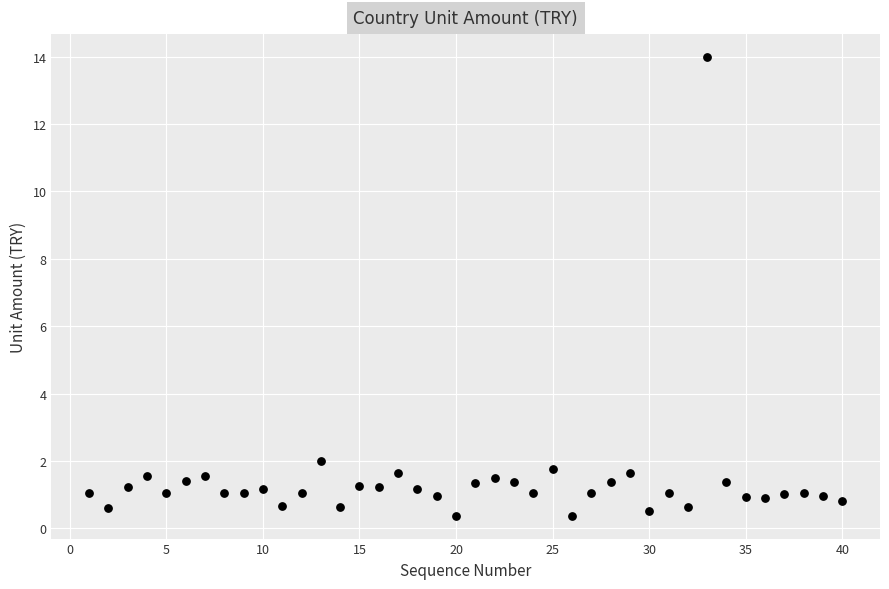

What Y value in the scatter plot is closest to 7?

2.0